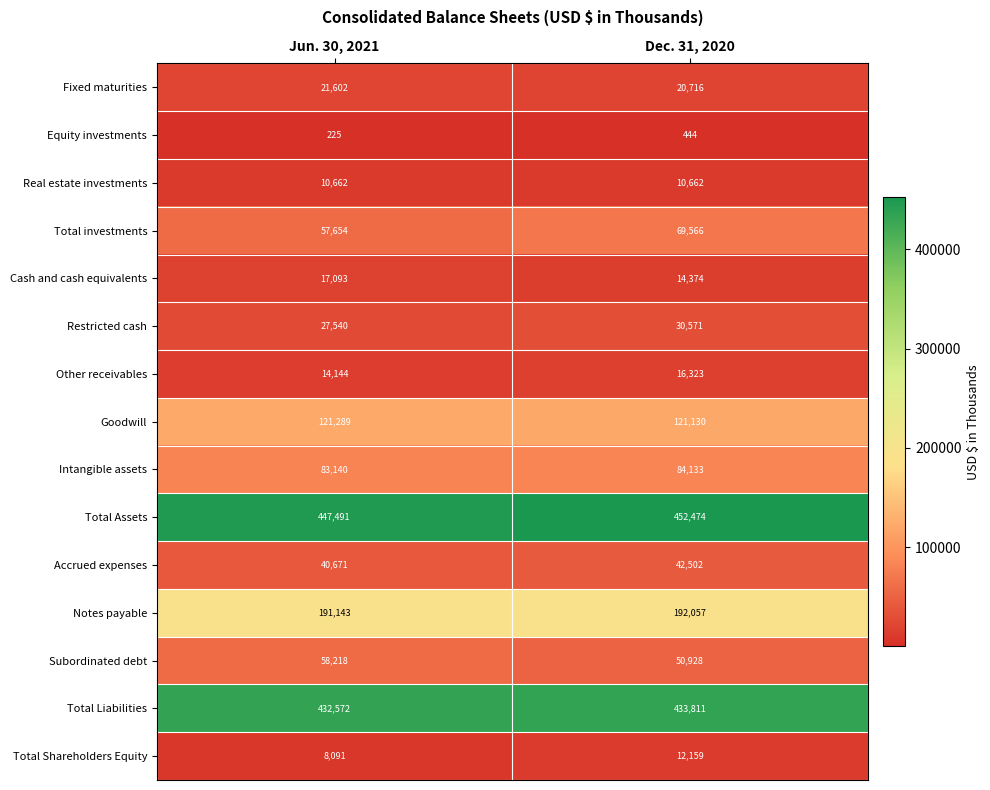

How many series are shown in this chart?

15